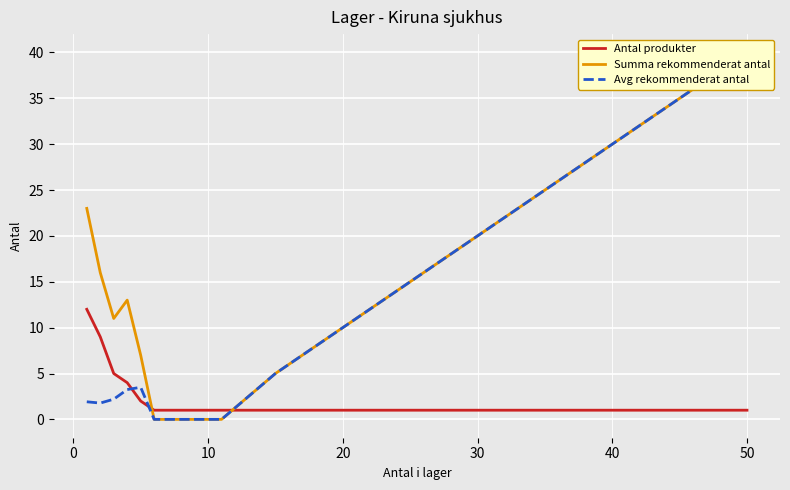

What is the highest value of the Antal produkter series?

12